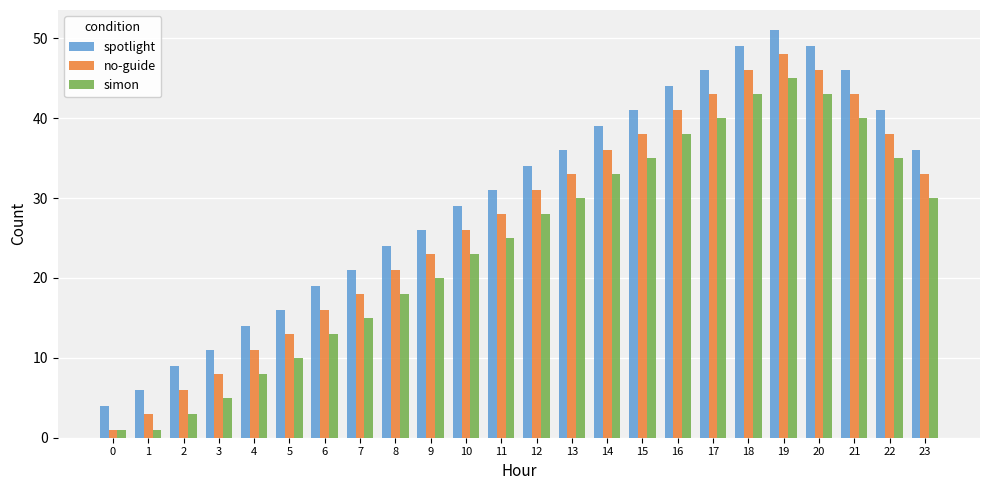

Does the chart contain stacked bars?

No